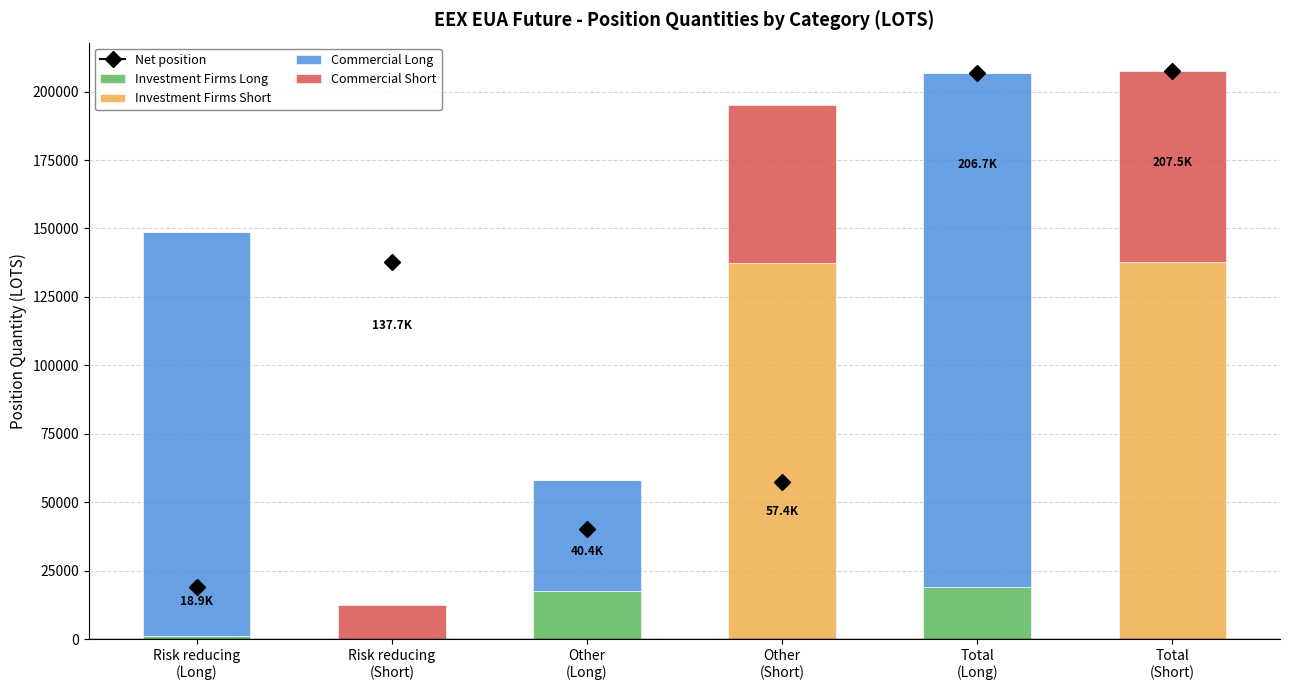

How many data points does each series have?

6